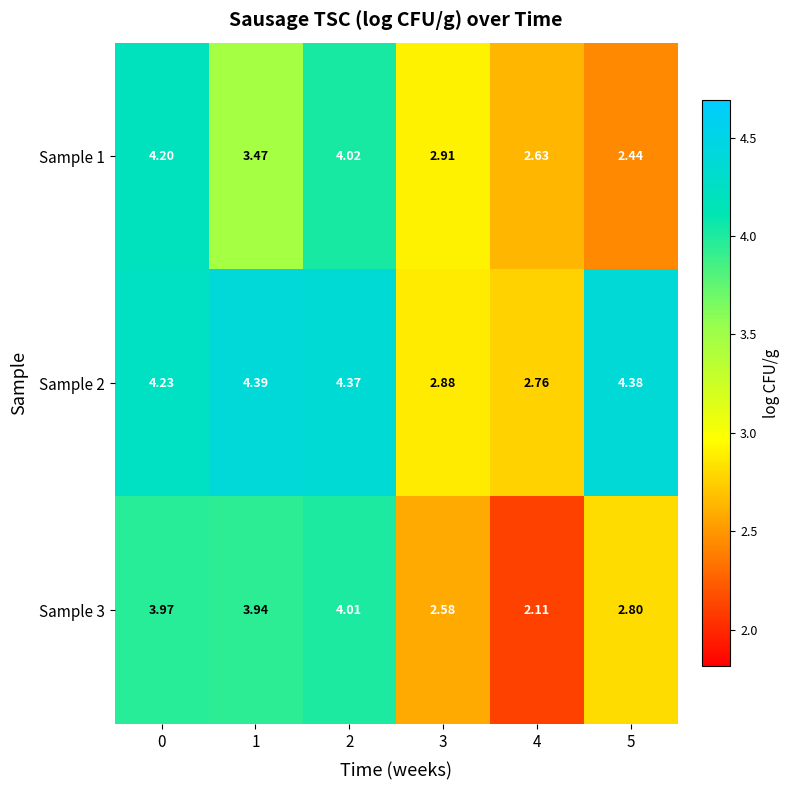

Rank the series by their maximum value, from lowest to highest.

Sample 3, Sample 1, Sample 2